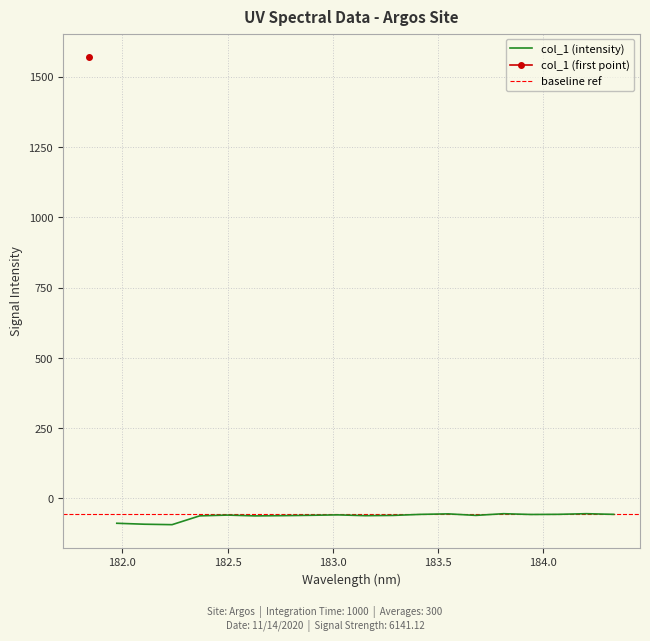

Where does the data first go above -59?

181.8418